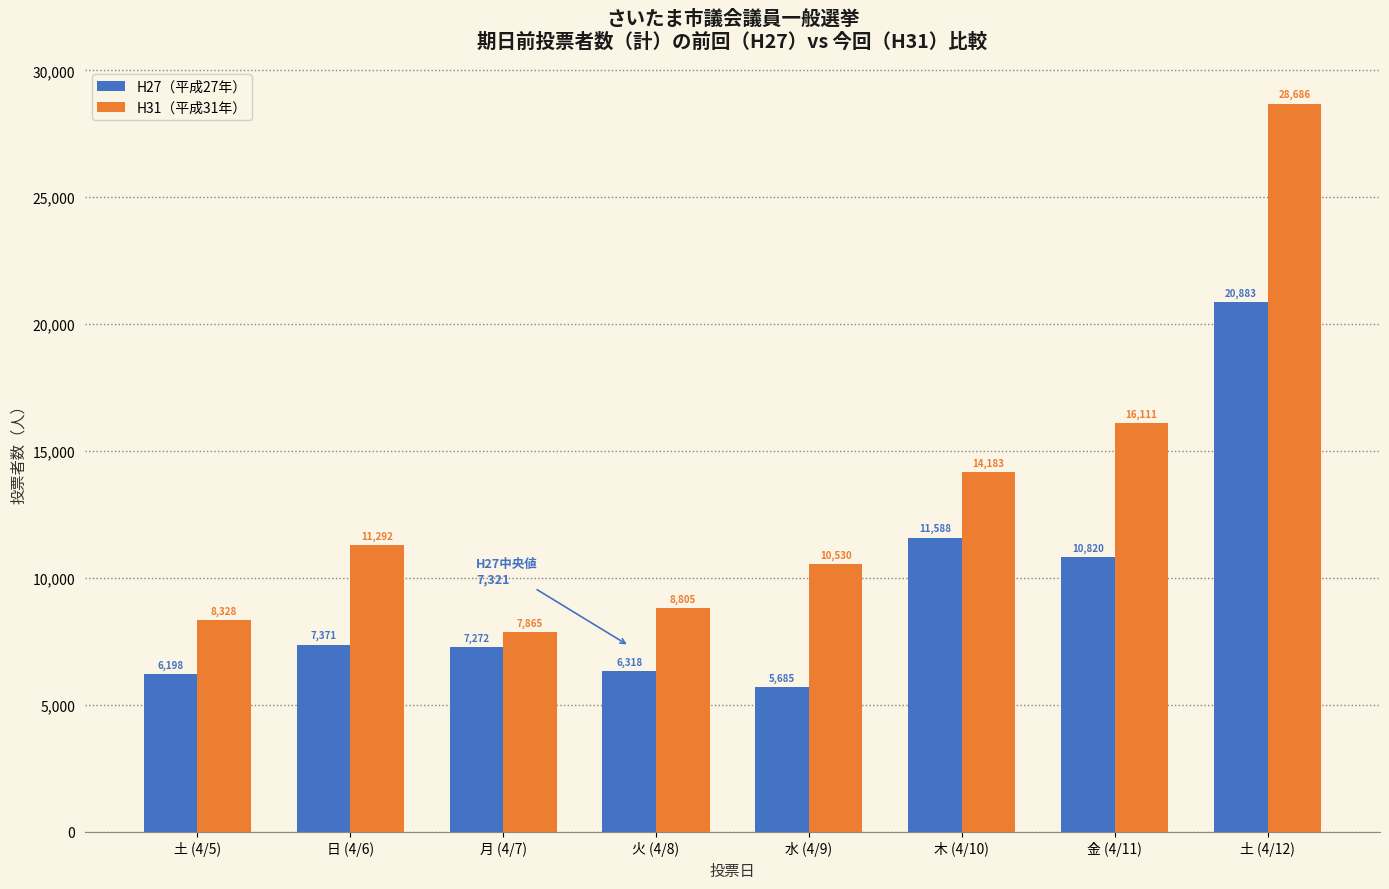

Reading left to right, extract all data points from this chart.

H27（平成27年）: 土 (4/5)=6198	日 (4/6)=7371	月 (4/7)=7272	火 (4/8)=6318	水 (4/9)=5685	木 (4/10)=11588	金 (4/11)=10820	土 (4/12)=20883
H31（平成31年）: 土 (4/5)=8328	日 (4/6)=11292	月 (4/7)=7865	火 (4/8)=8805	水 (4/9)=10530	木 (4/10)=14183	金 (4/11)=16111	土 (4/12)=28686